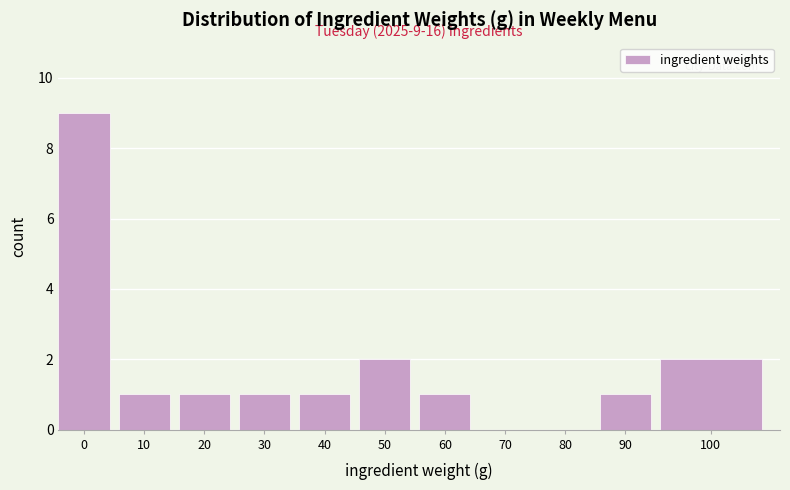

Reading right to left, what are all the values shown in this chart?

100=2	90=1	80=0	70=0	60=1	50=2	40=1	30=1	20=1	10=1	0=9